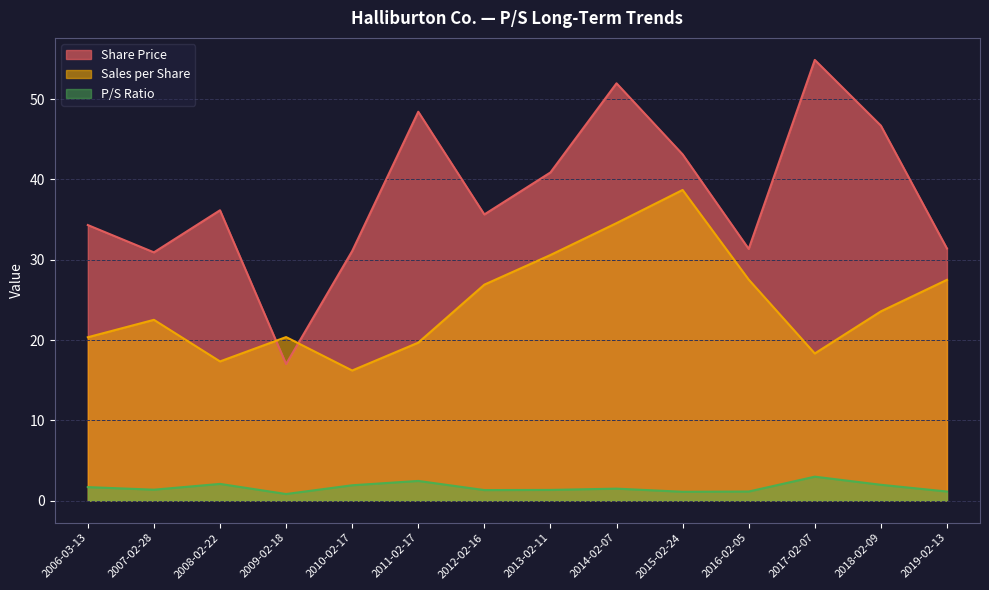

What is the difference between the Share Price values at 2012-02-16 and 2008-02-22?

0.5